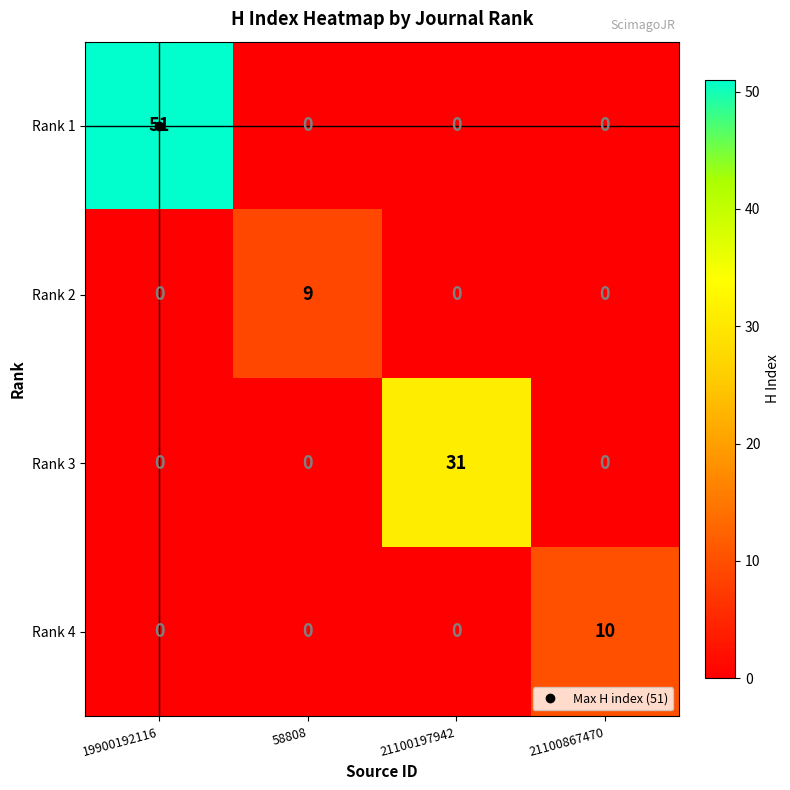

What is the sum of the Rank 4 values at 21100867470 and 19900192116?

10